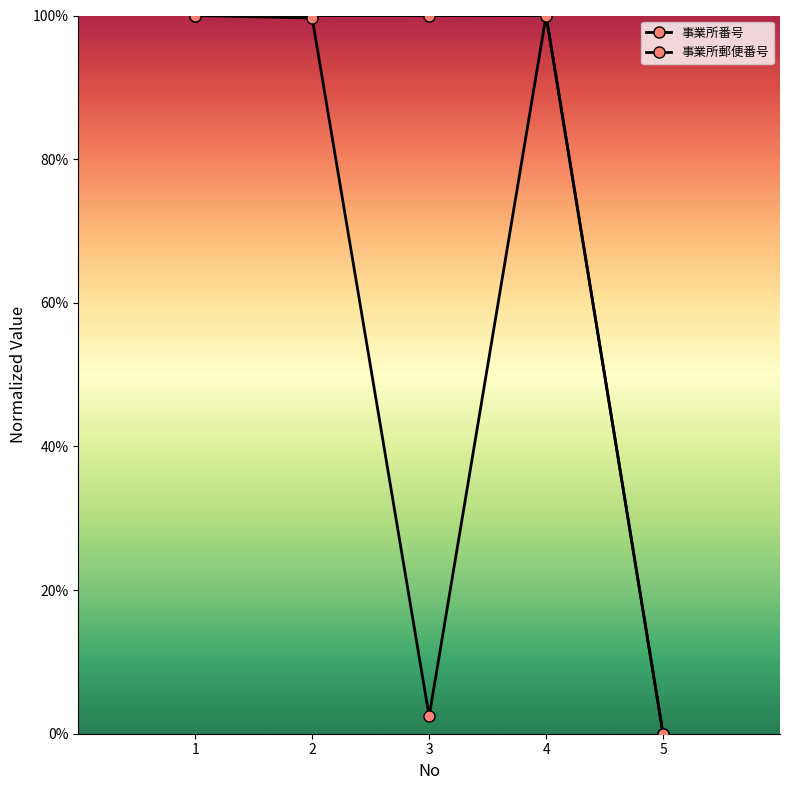

Reading right to left, transcribe all the data shown in this chart.

事業所番号: 5=0.0	4=1.0	3=1.0	2=1.0	1=1.0
事業所郵便番号: 5=0.0	4=1.0	3=0.0	2=1.0	1=1.0